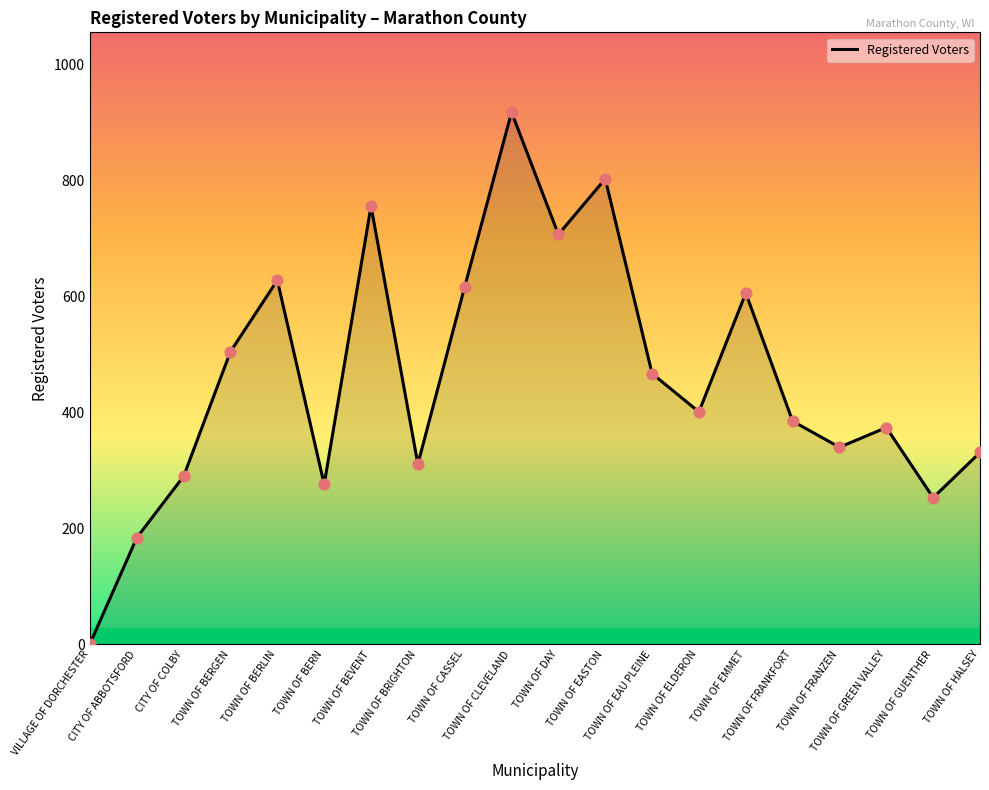

Approximately how many times larger is the value at TOWN OF BEVENT compared to CITY OF COLBY?

2.6